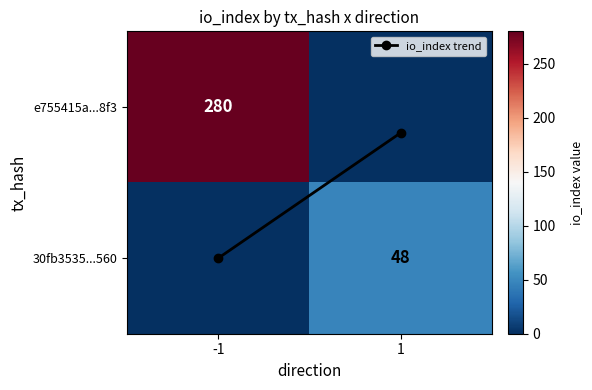

What is the highest value of the e755415a...8f3 series?

280.0